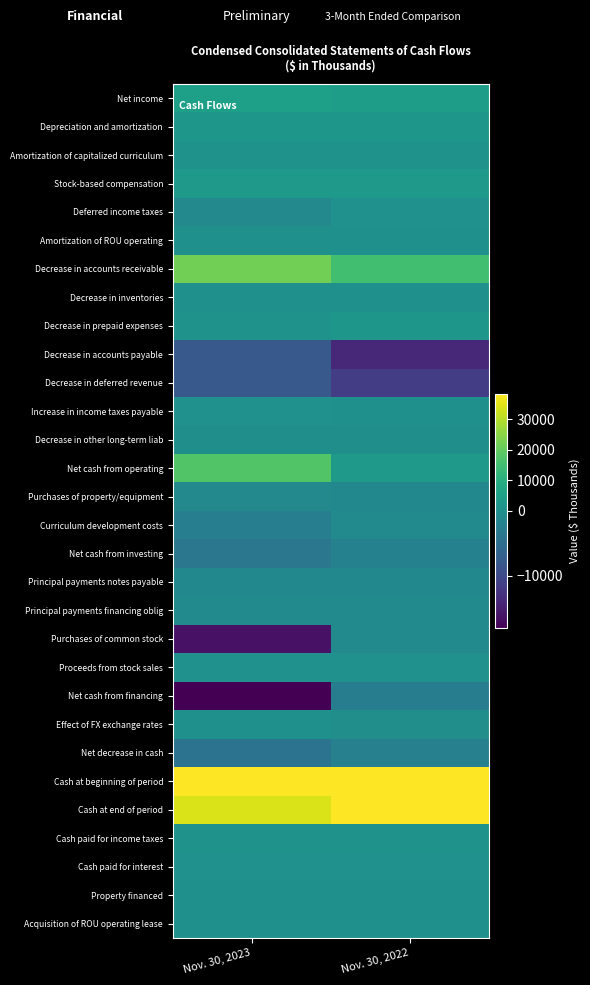

What is the difference between the highest and lowest values at Nov. 30, 2023?

56287